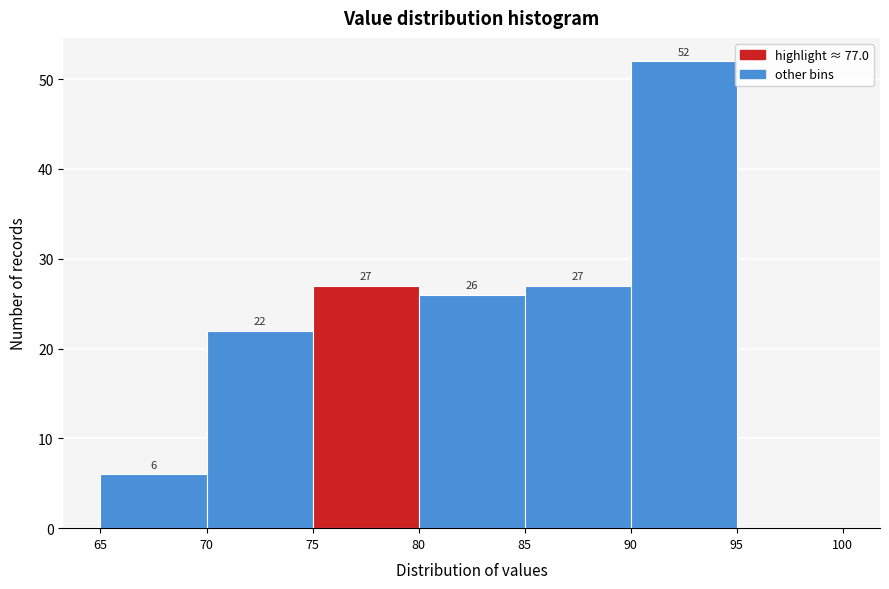

Which range on the x-axis has the tallest bar?

90 to 95